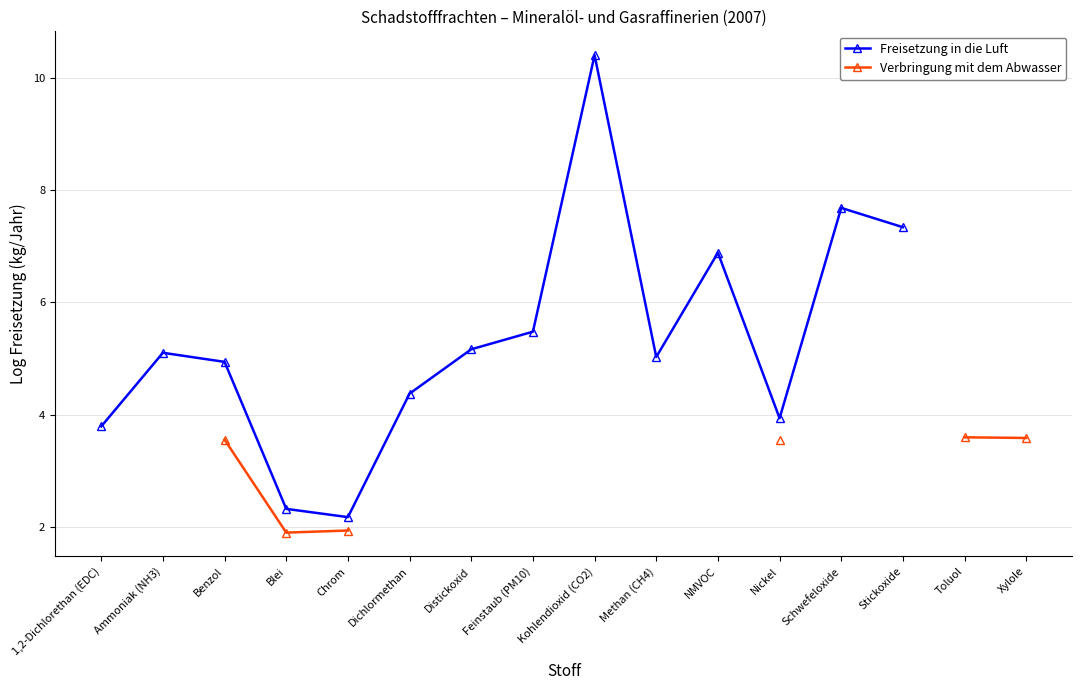

True or false: Freisetzung in die Luft and Verbringung mit dem Abwasser cross at least once.

False